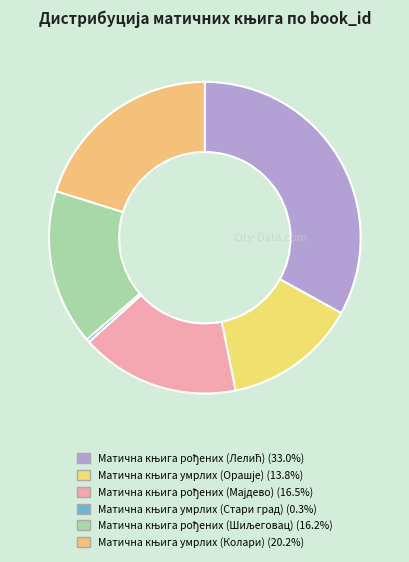

Count the number of slices in the pie.

6